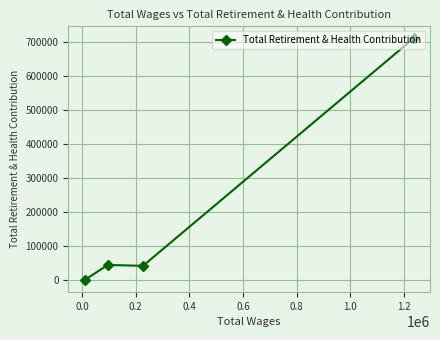

Count the number of values greater than 44849.

1